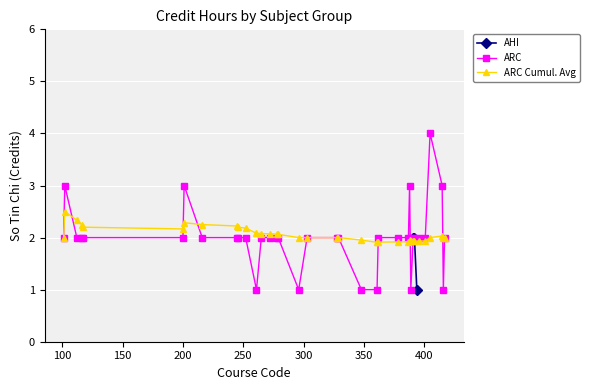

What is the value of the AHI point at the 3rd from the left?

1